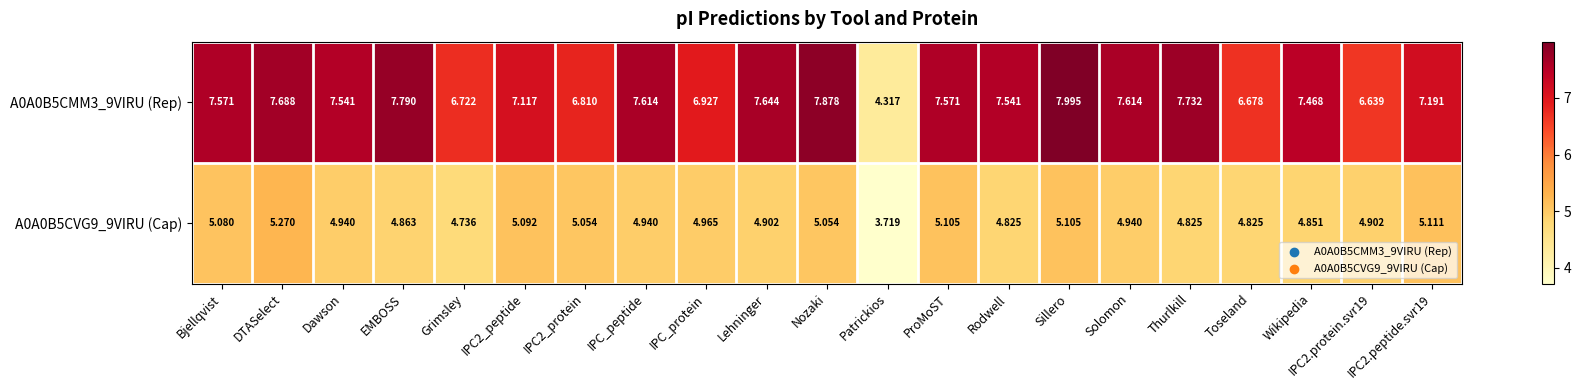

Which label corresponds to the largest value in the chart?

Sillero